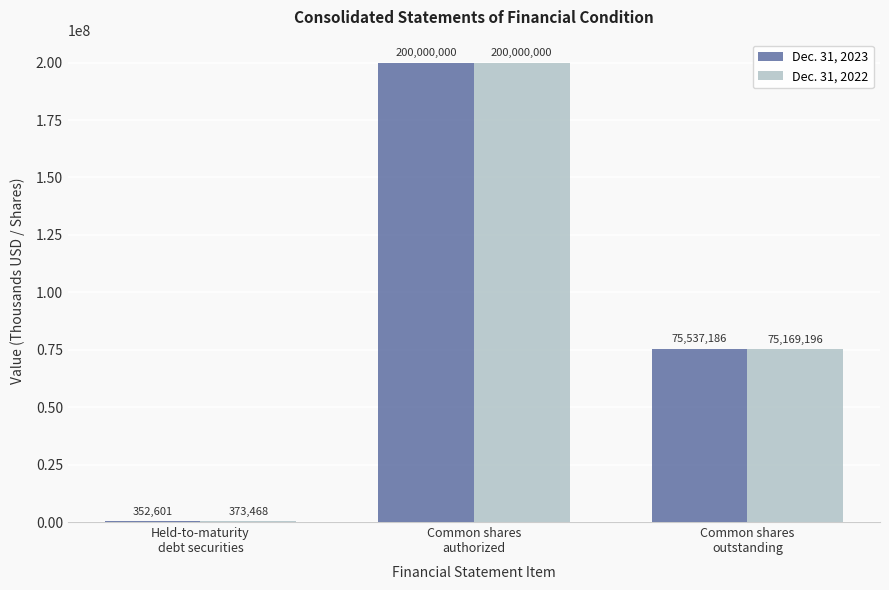

What is the highest value of the Dec. 31, 2022 series?

200000000